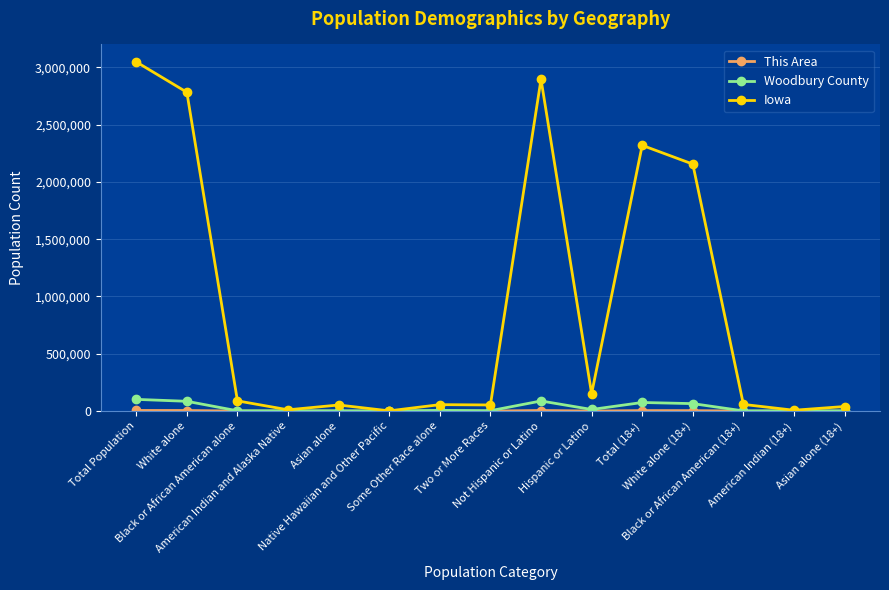

Which series has the largest total across all categories?

Iowa